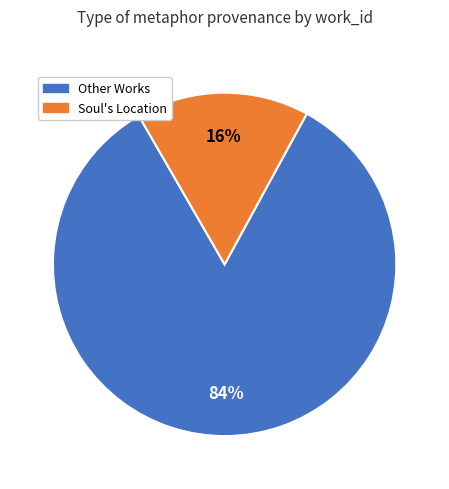

Is there any slice that represents more than half of the pie?

Yes